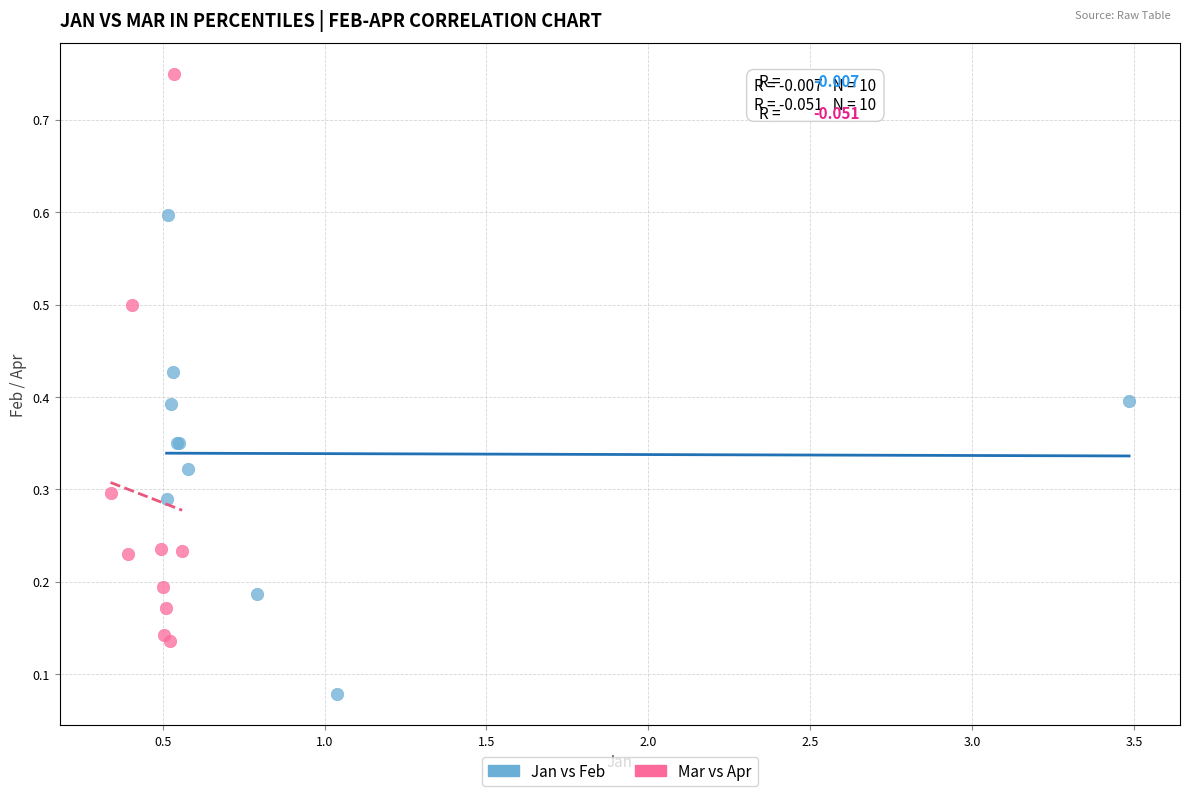

Which series has the widest spread of Y values?

Mar vs Apr